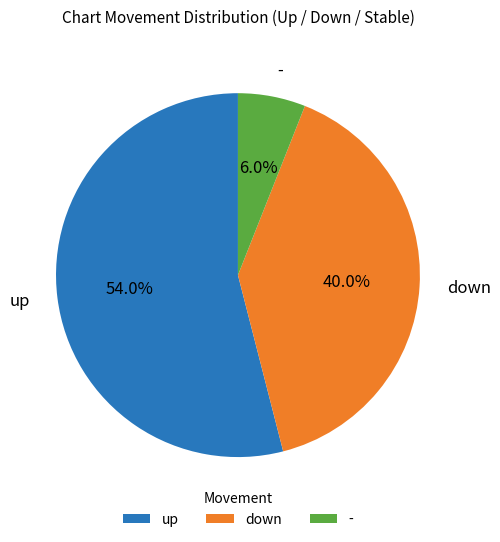

Rank the categories by value from highest to lowest.

up, down, -